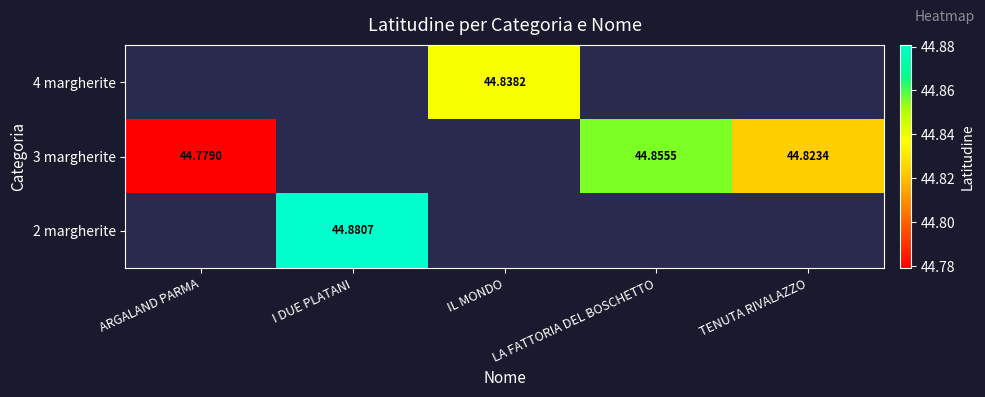

At which label is 3 margherite closest to 44?

ARGALAND PARMA